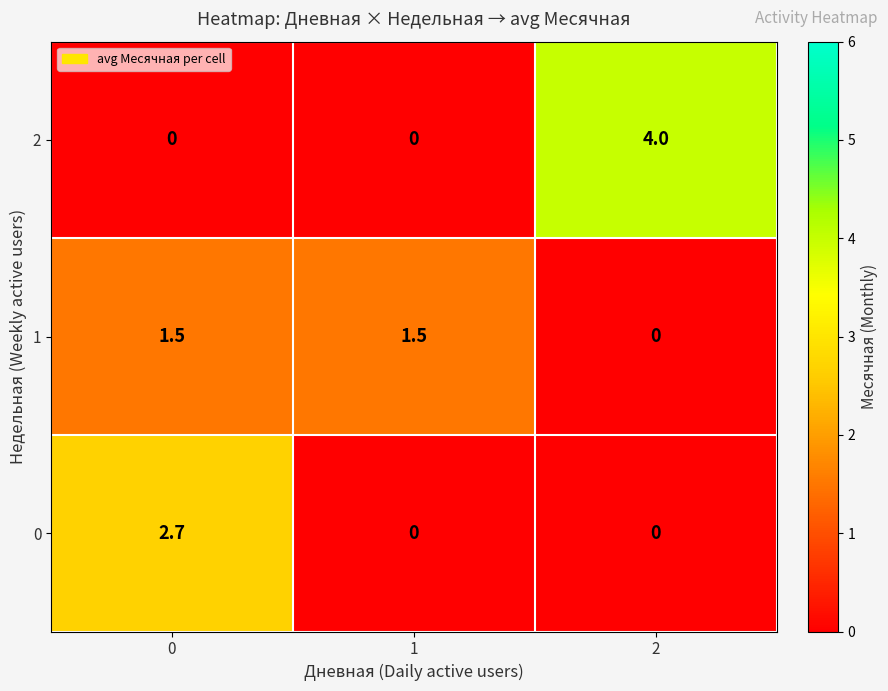

Which series has the largest total across all categories?

2